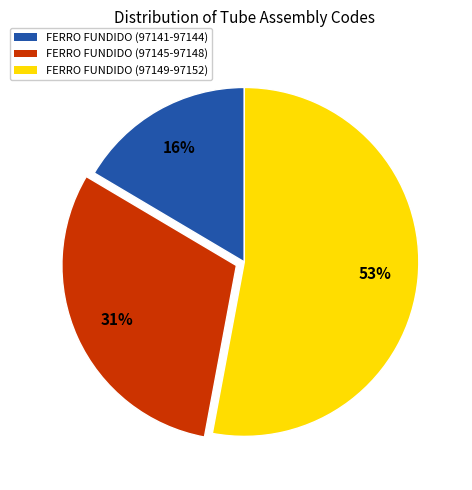

To the nearest percent, what is the combined percentage of FERRO FUNDIDO (97141-97144) and FERRO FUNDIDO (97149-97152)?

69%